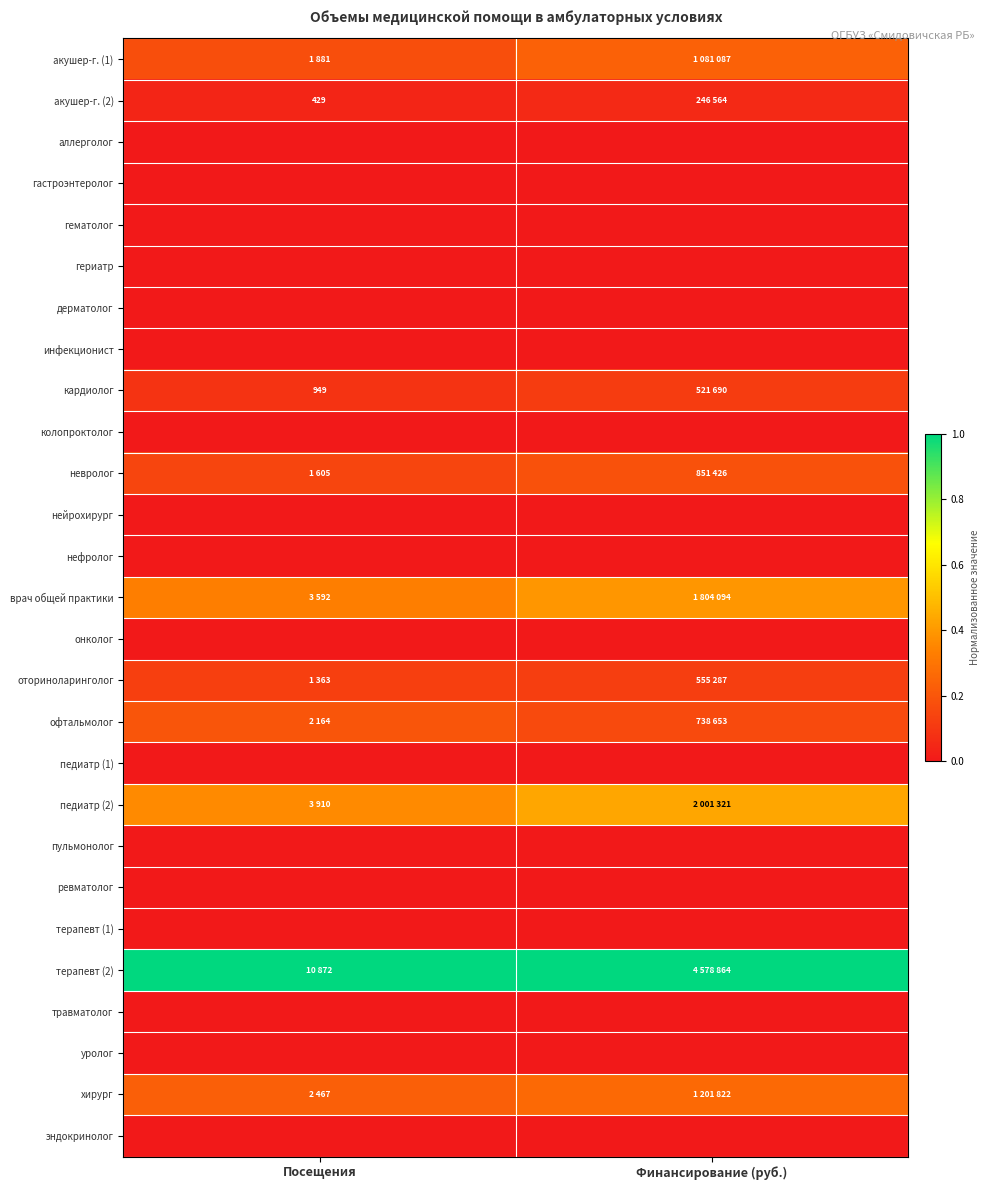

Rank the categories by ревматолог value from highest to lowest.

Посещения, Финансирование (руб.)